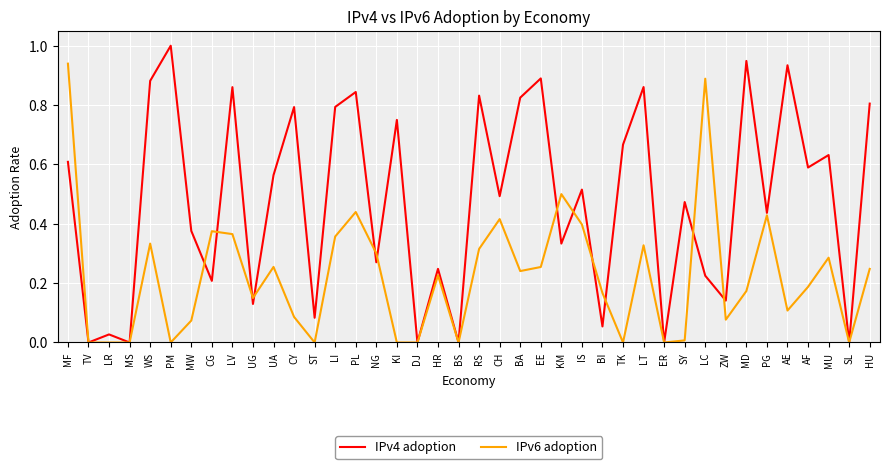

True or false: IPv6 adoption has a value of 0.3 at MF.

False